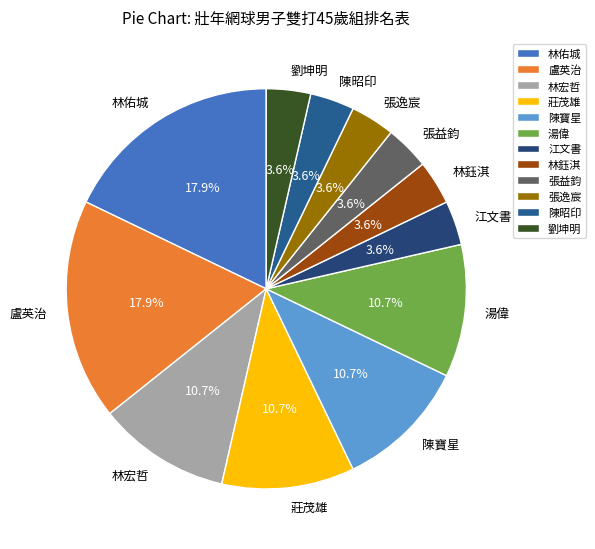

To the nearest percent, what portion does 陳寶星 represent?

11%